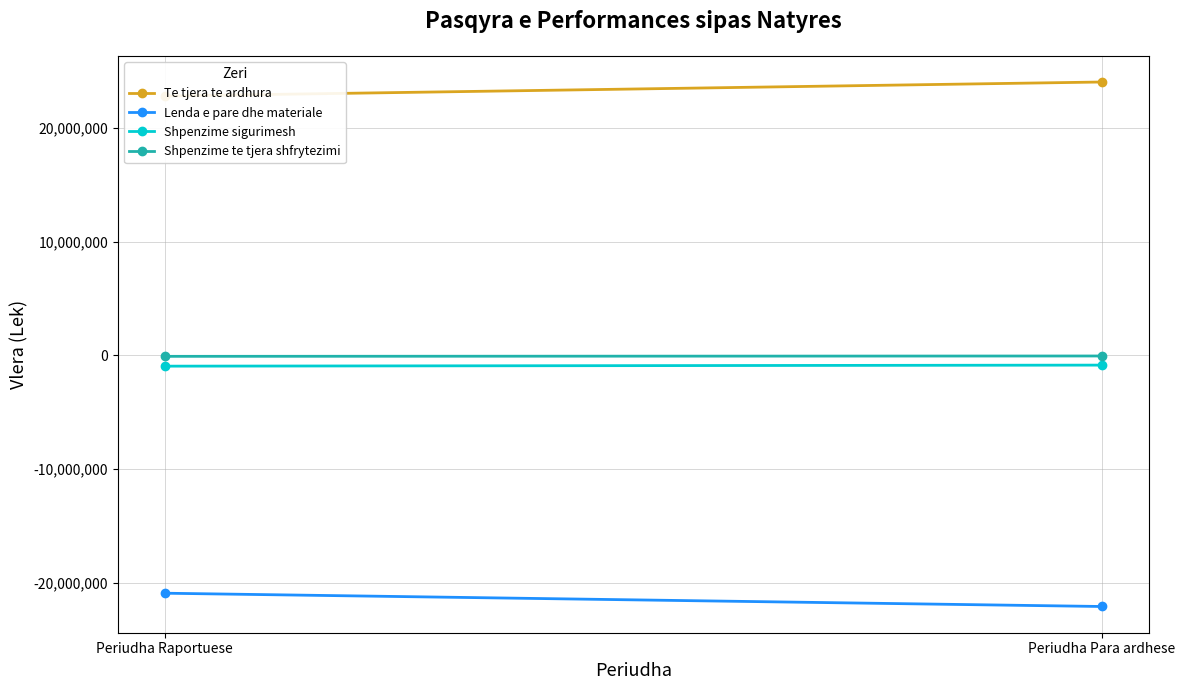

How many lines are shown in the chart?

4